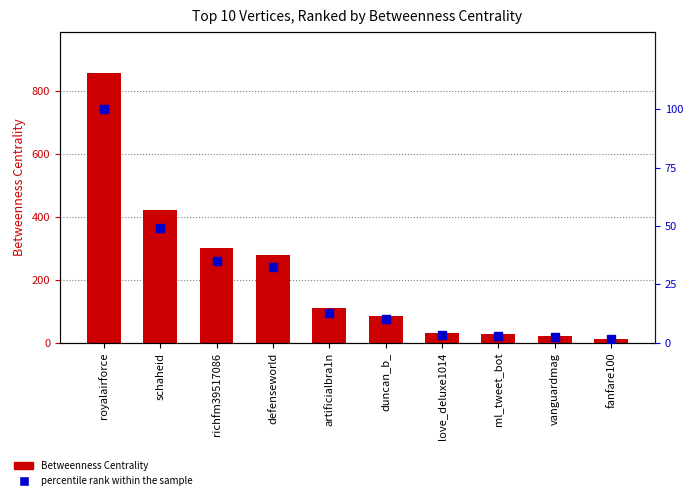

What is the total value across all series at vanguardmag?

22.3